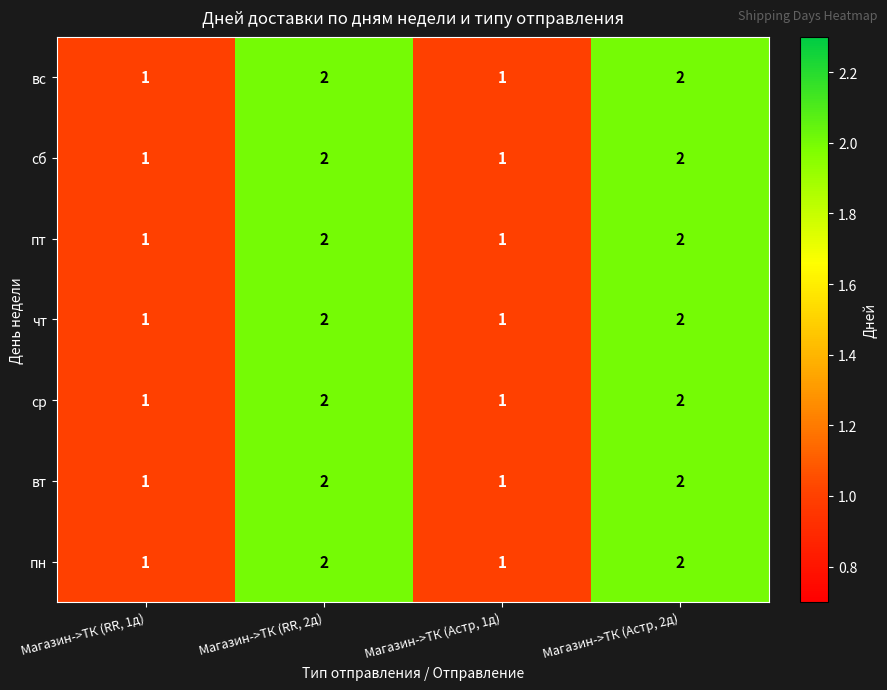

Count the пн values in the range 1 to 2.

4